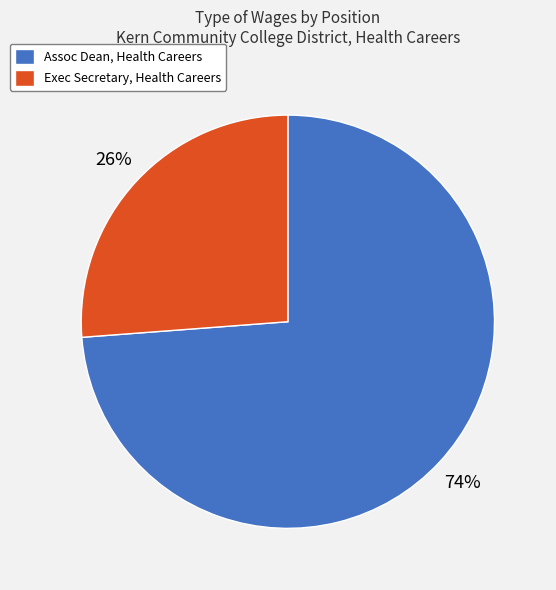

Is Assoc Dean, Health Careers the majority of the pie?

Yes